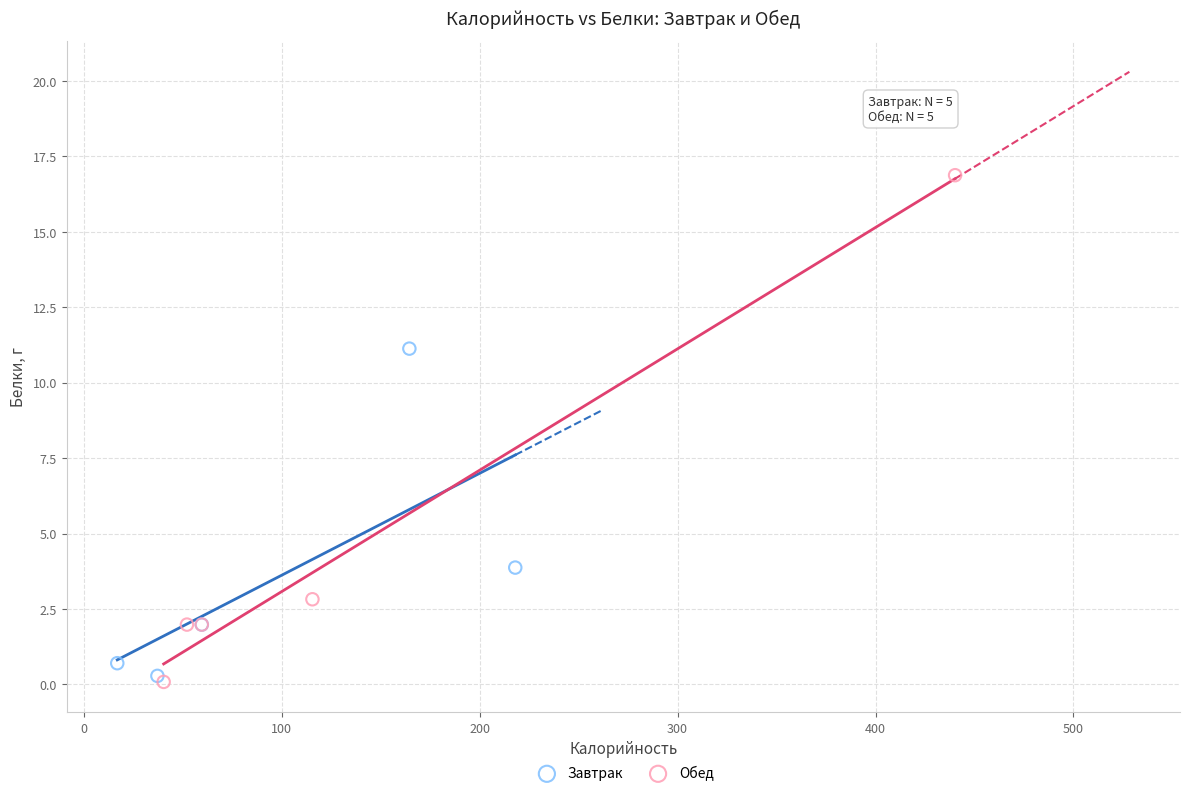

Which series contains the lowest Y value?

Обед